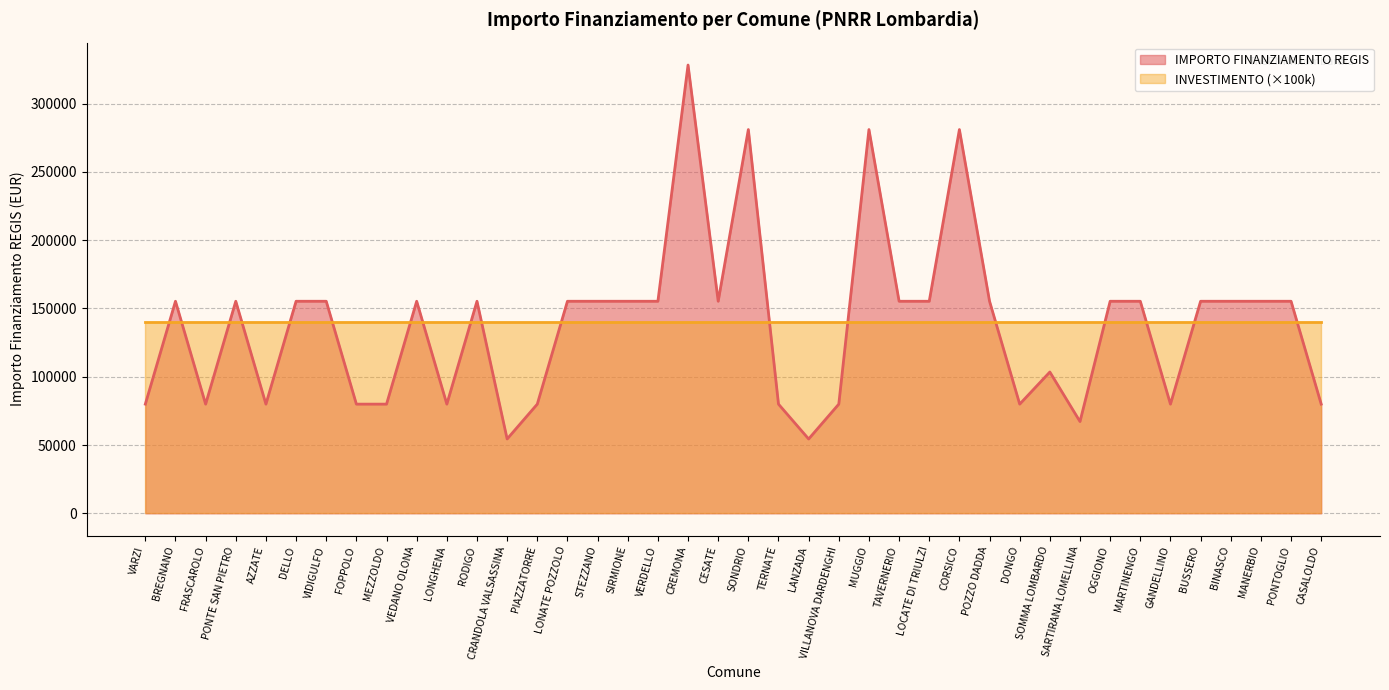

Between PIAZZATORRE and STEZZANO, which is larger?

STEZZANO